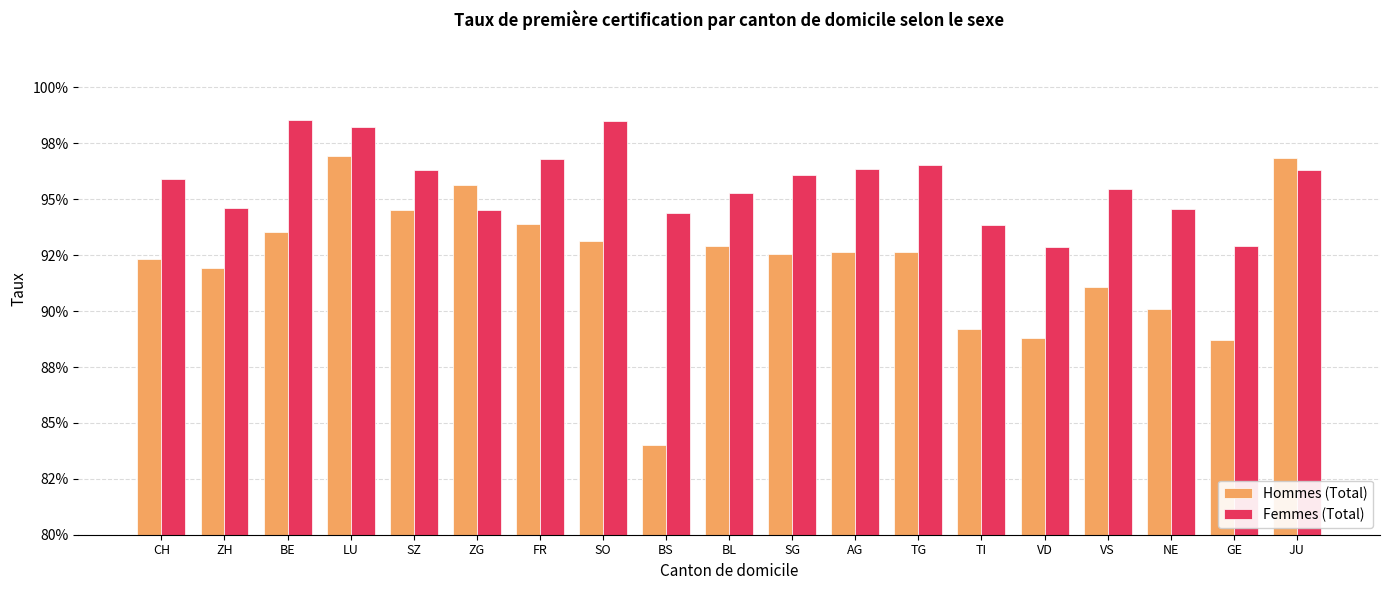

What are all the series names shown in the legend?

Hommes (Total), Femmes (Total)